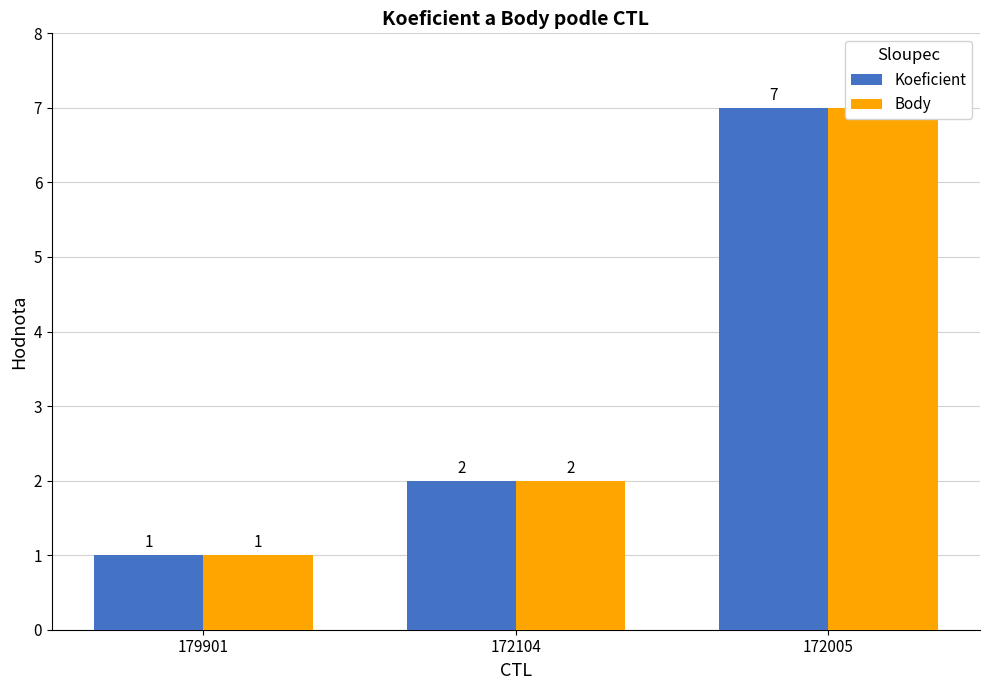

At which label does Koeficient reach its peak?

172005